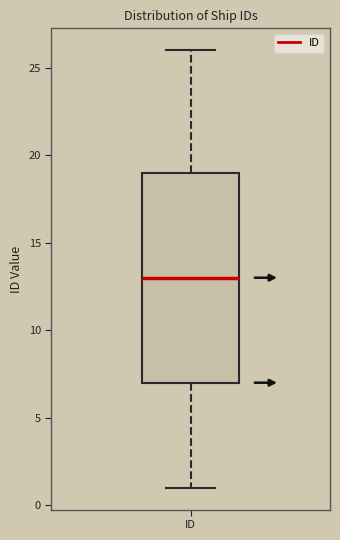

Where does the median line of the box for ID sit on the y-axis? The values are not printed on the chart, so give them approximately, as read against the axis.

13